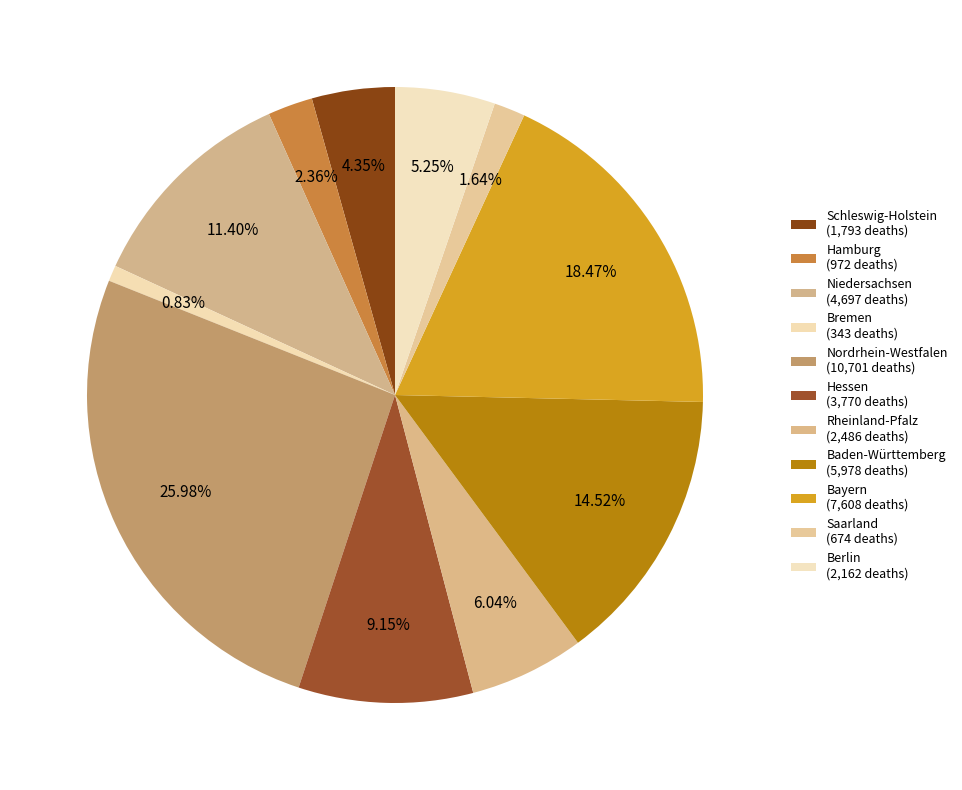

Combined, what portion of the pie is Bayern and Hamburg?

20.8%